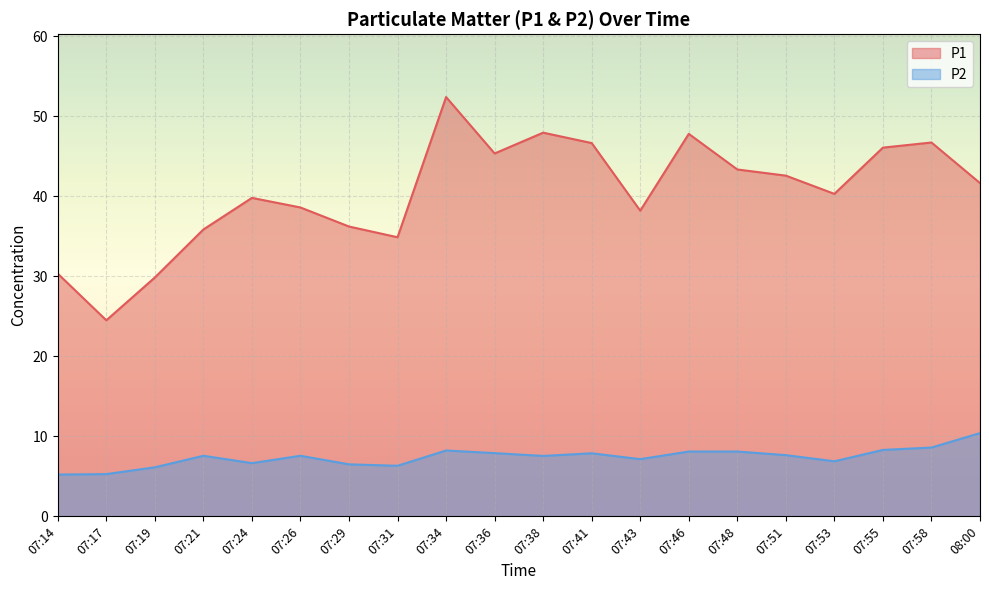

List the series in order of their overall mean, highest first.

P1, P2